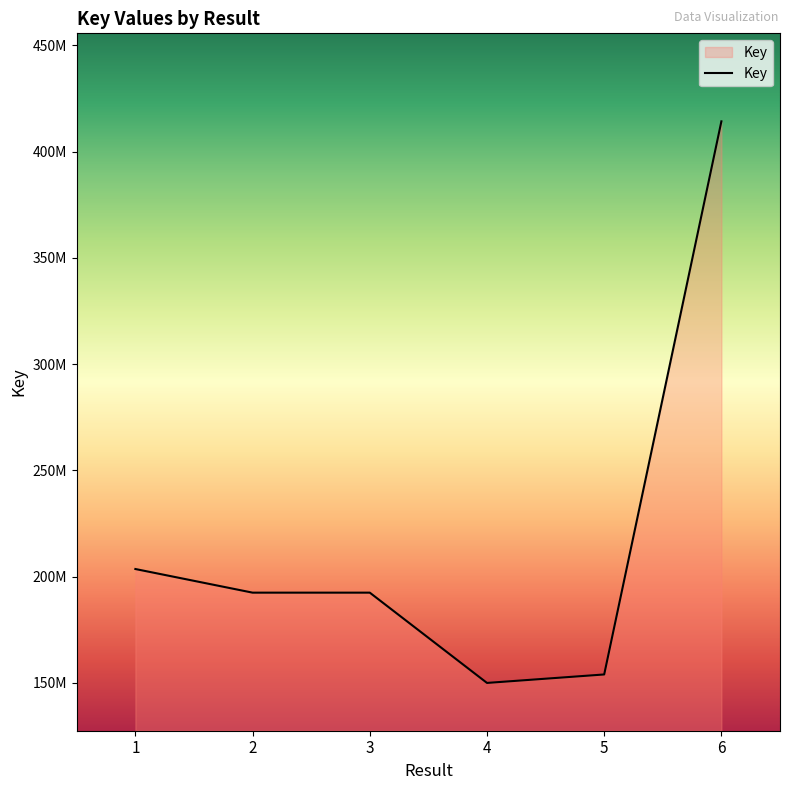

What is the sum of the values at 1 and 4?

353512204